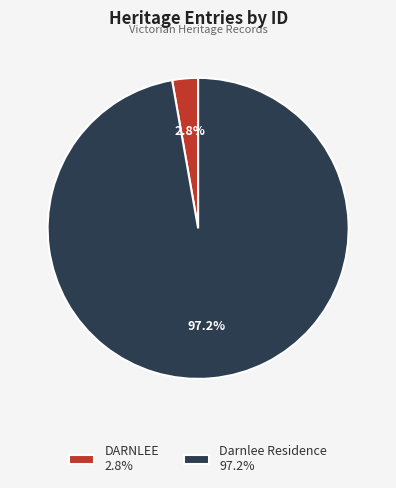

What percentage is the DARNLEE slice, to the nearest percent?

3%